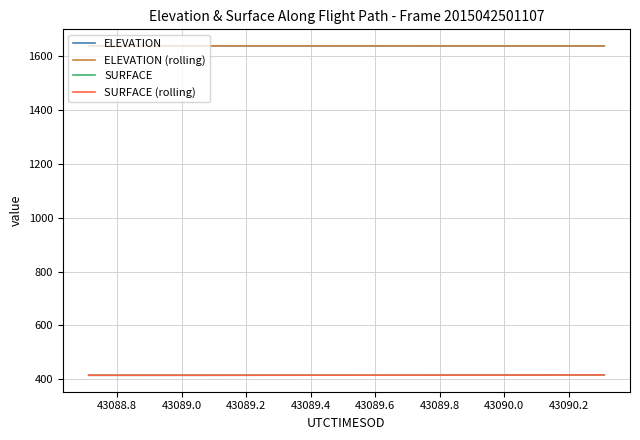

What is the highest value of the SURFACE series?

416.0